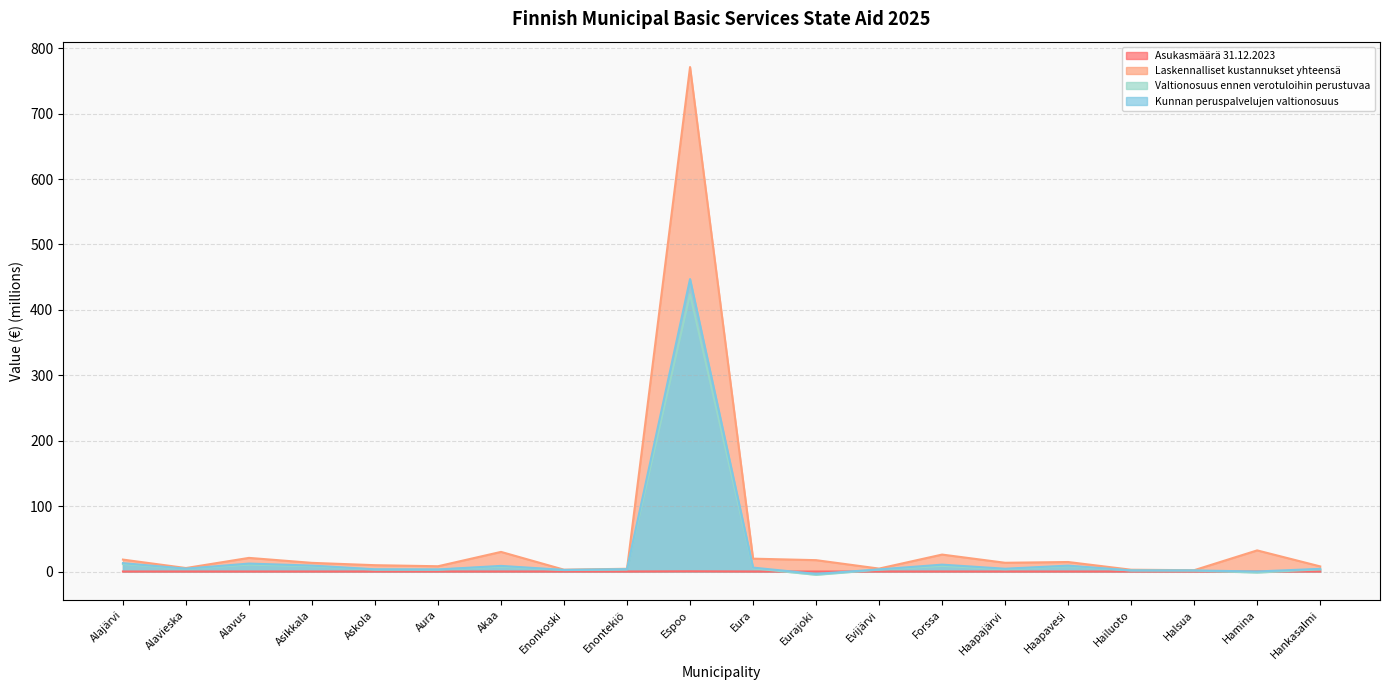

What is the average value of the Valtionosuus ennen verotuloihin perustuvaa series?

25.2